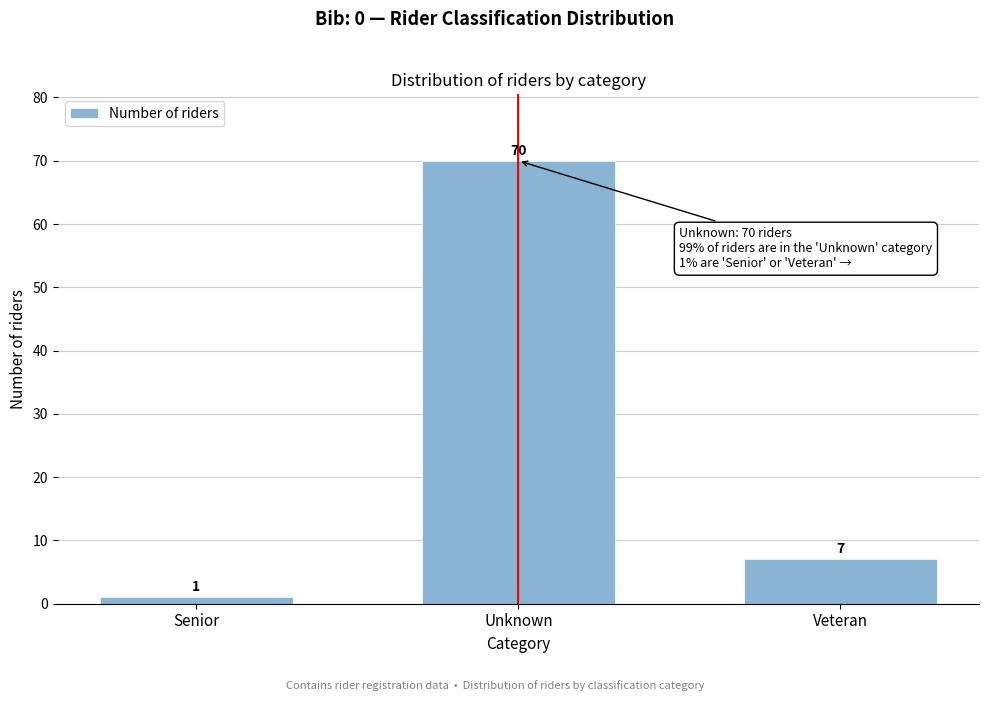

Reading right to left, transcribe all the data shown in this chart.

Veteran=7	Unknown=70	Senior=1